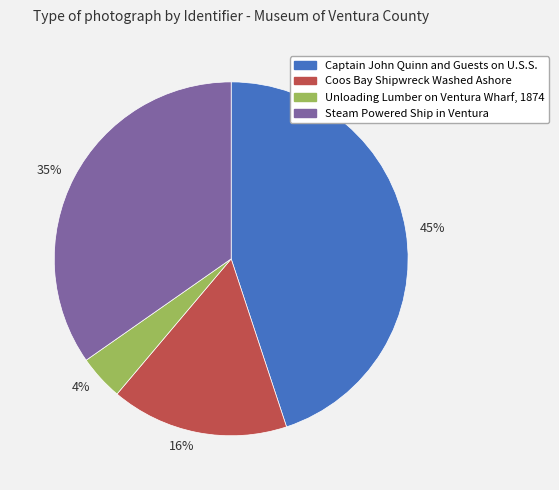

How many slices are in this pie chart?

4